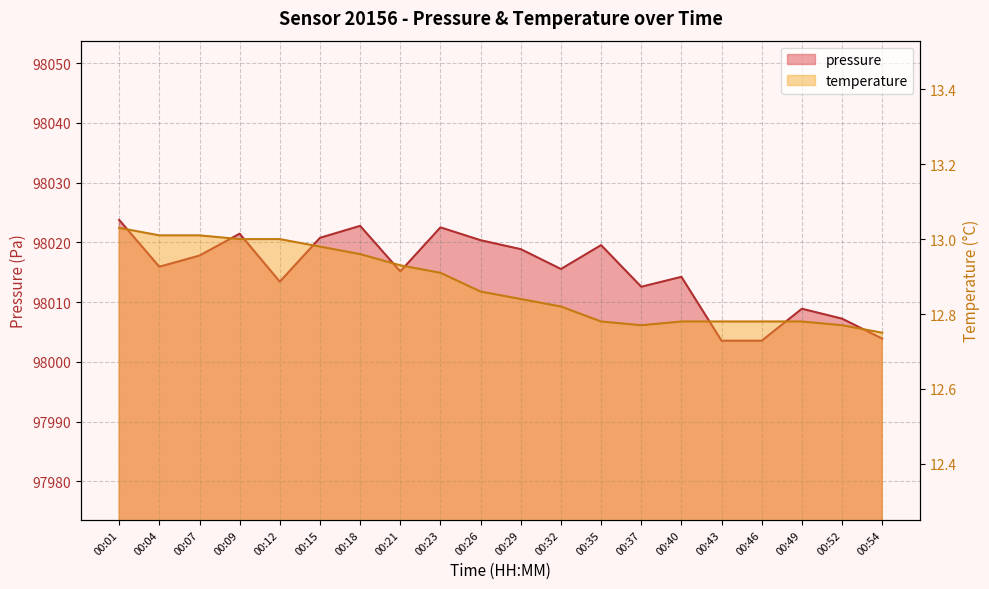

What is the total value across all series at 00:49?

98021.7